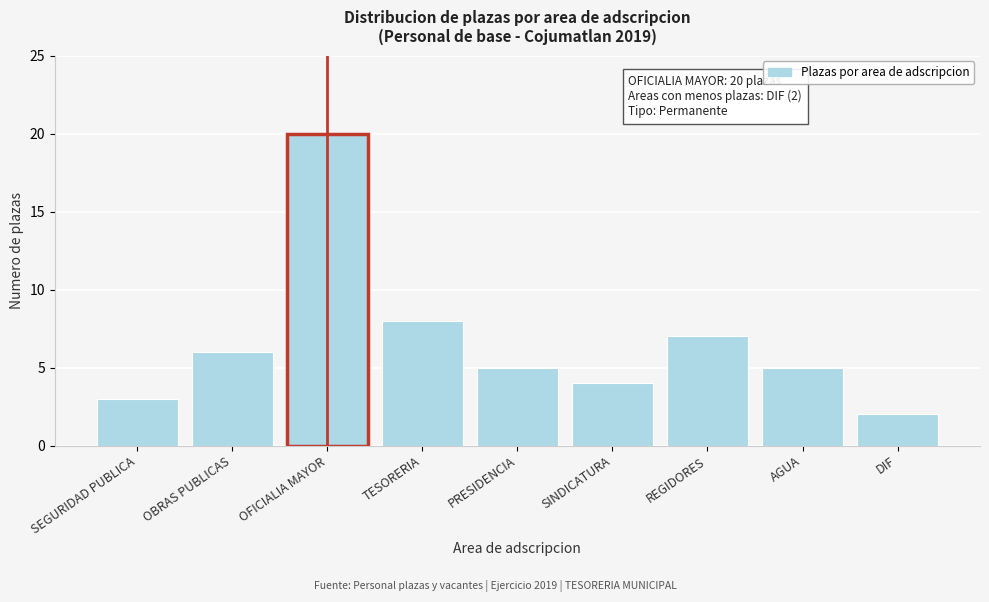

Reading left to right, extract all data points from this chart.

3	6	20	8	5	4	7	5	2